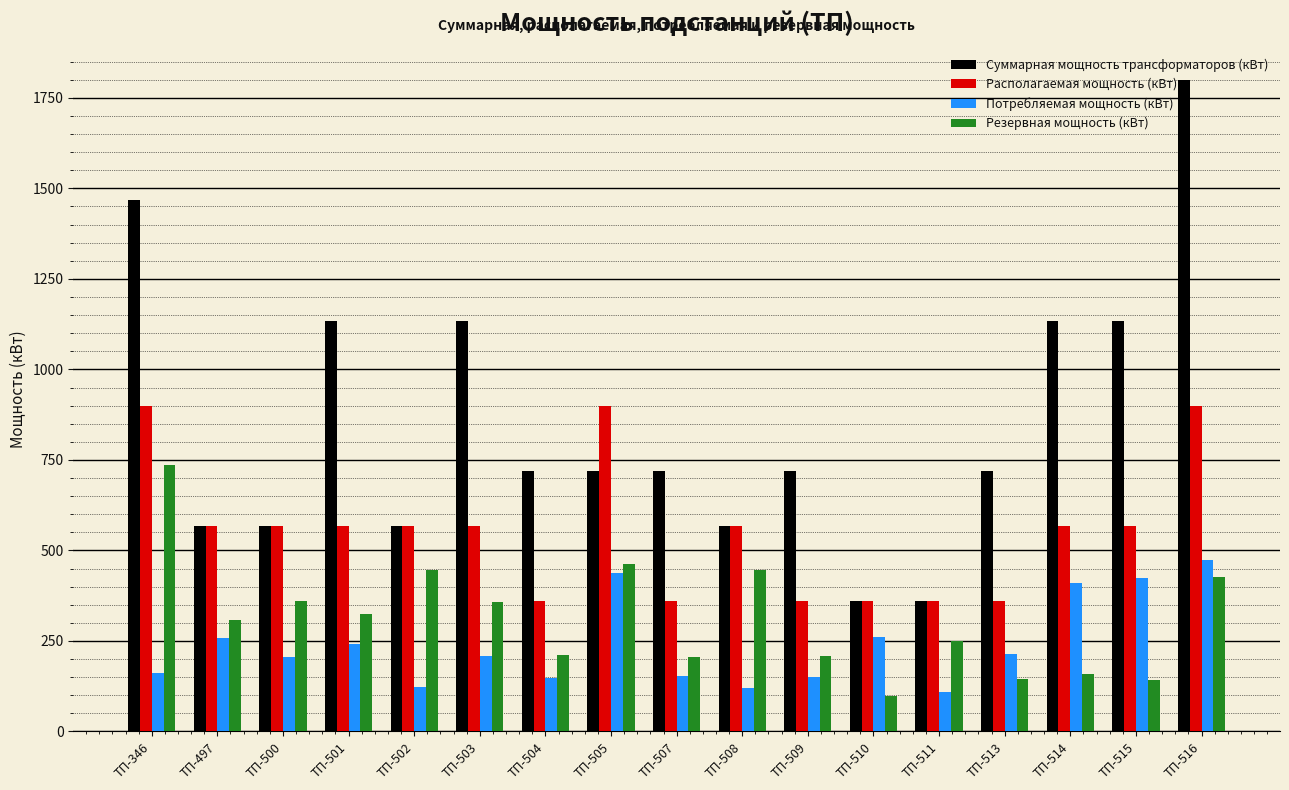

What is the lowest value of the Суммарная мощность трансформаторов (кВт) series?

360.0